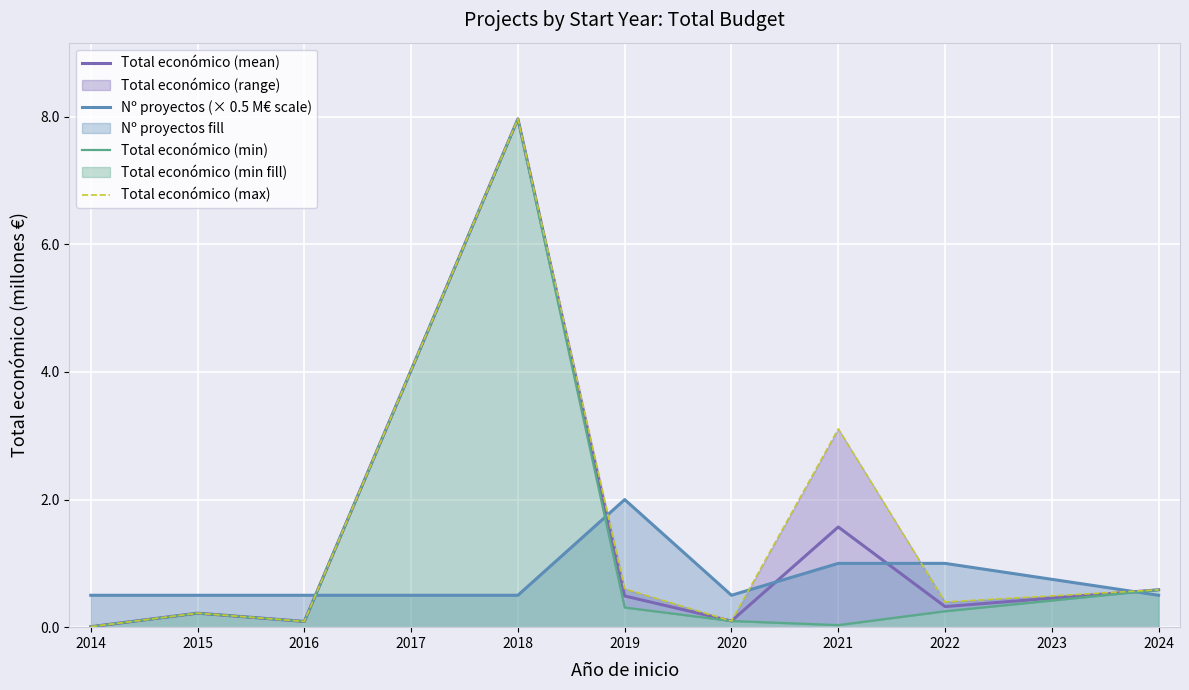

At which label does Total económico (mean) reach its minimum?

2014